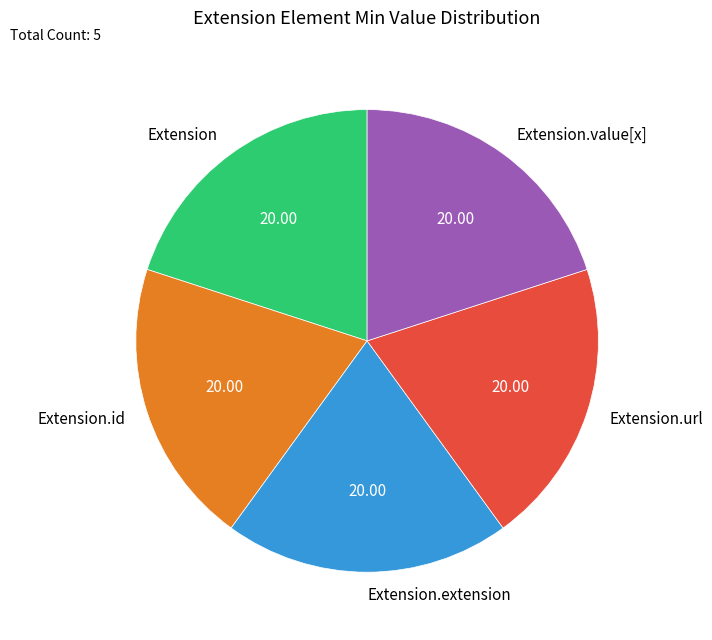

How many slices are in this pie chart?

5